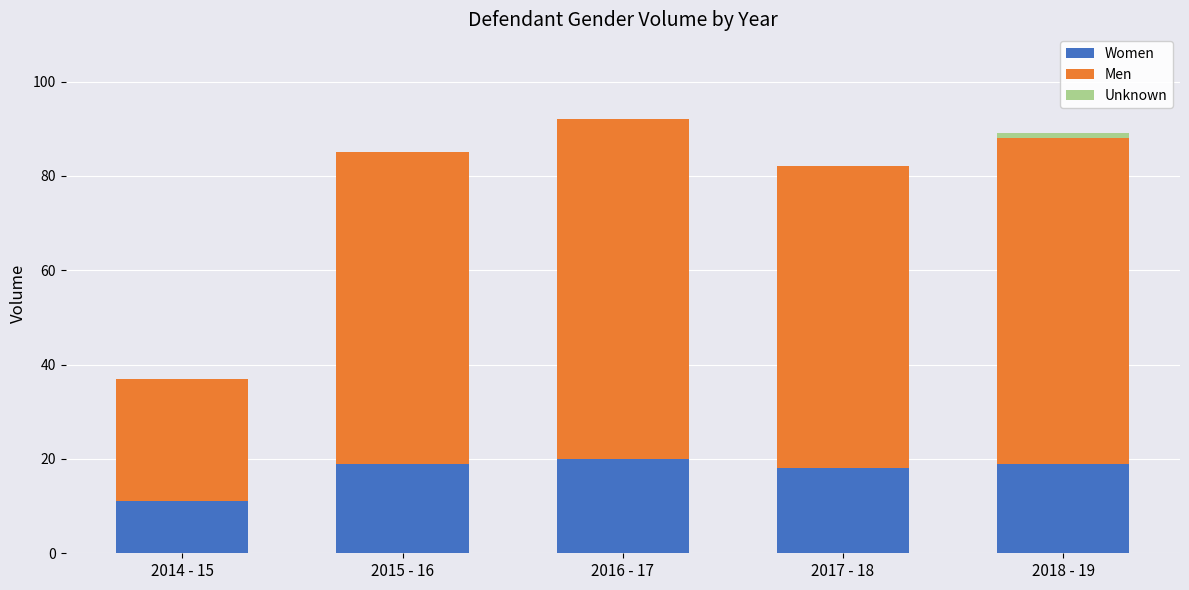

At which category is the sum across all series the highest?

2016 - 17